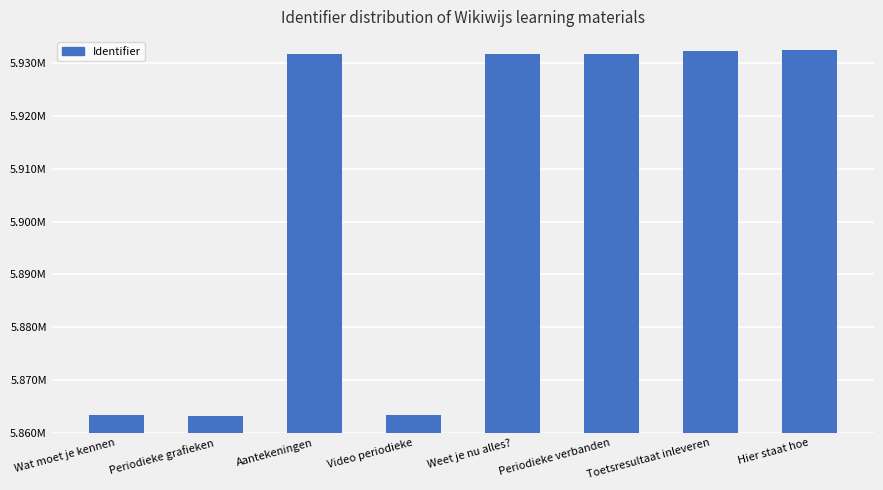

Read the value at Periodieke grafieken, to the nearest 100.

5863200